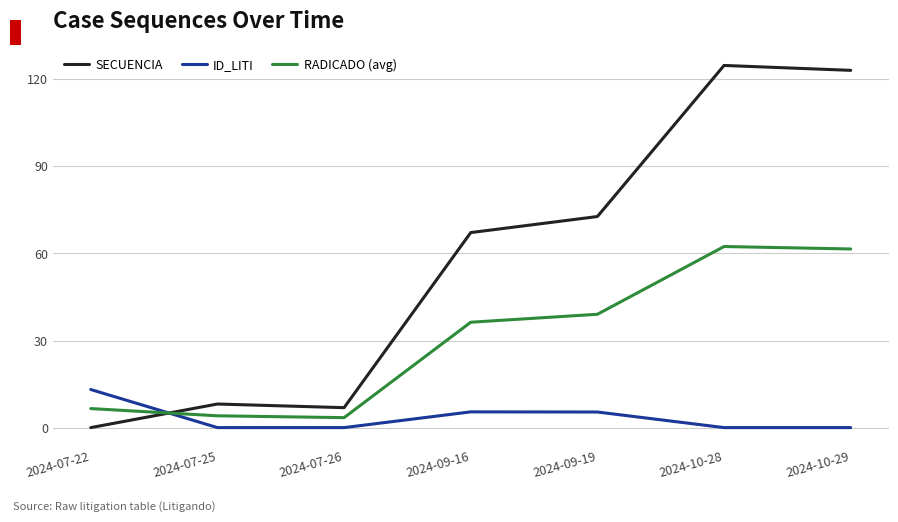

Which series has the largest range (max minus min)?

SECUENCIA